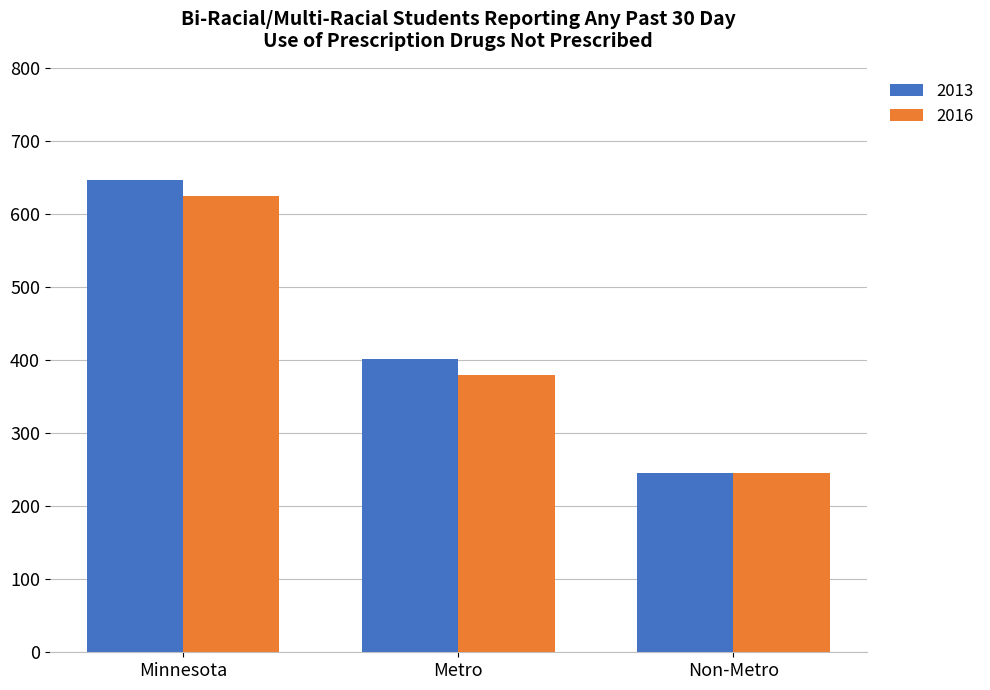

What is the spread (max minus min) of values at Minnesota?

22